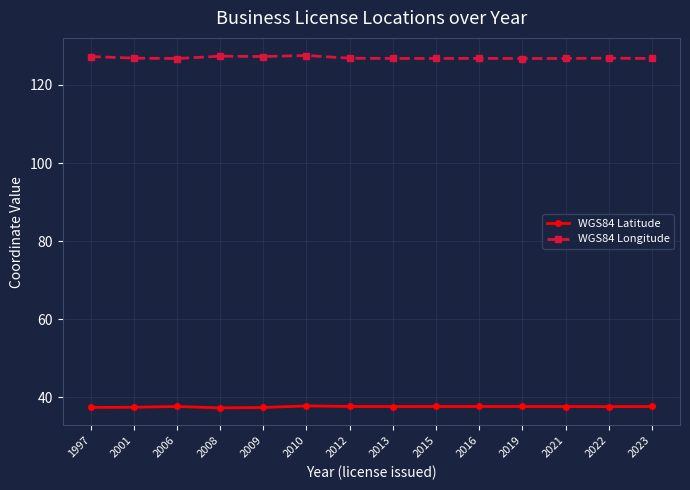

The value of WGS84 Longitude at 2012 is 228.0. True or false?

False